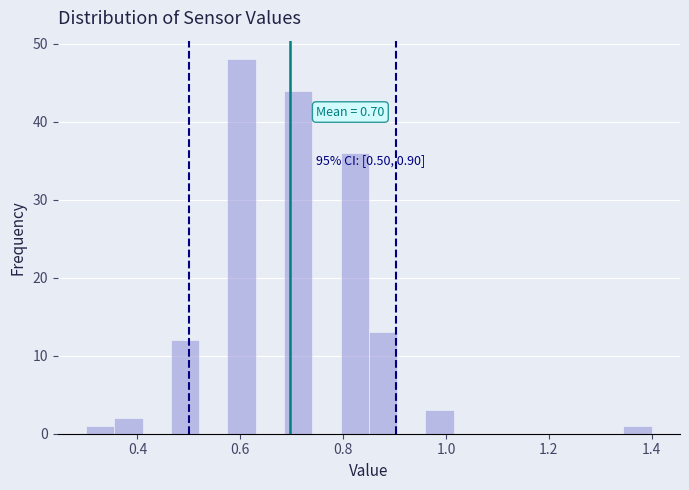

Around what value on the x-axis is the tallest bar? Give the approximate position of its centre, as read against the axis.

0.60